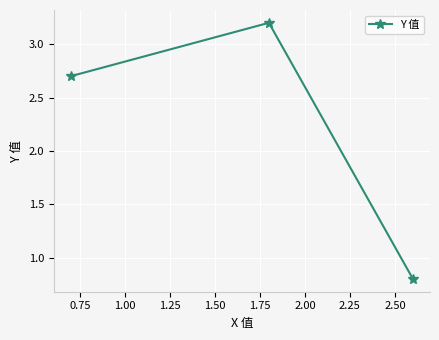

What is the greatest value displayed?

3.2